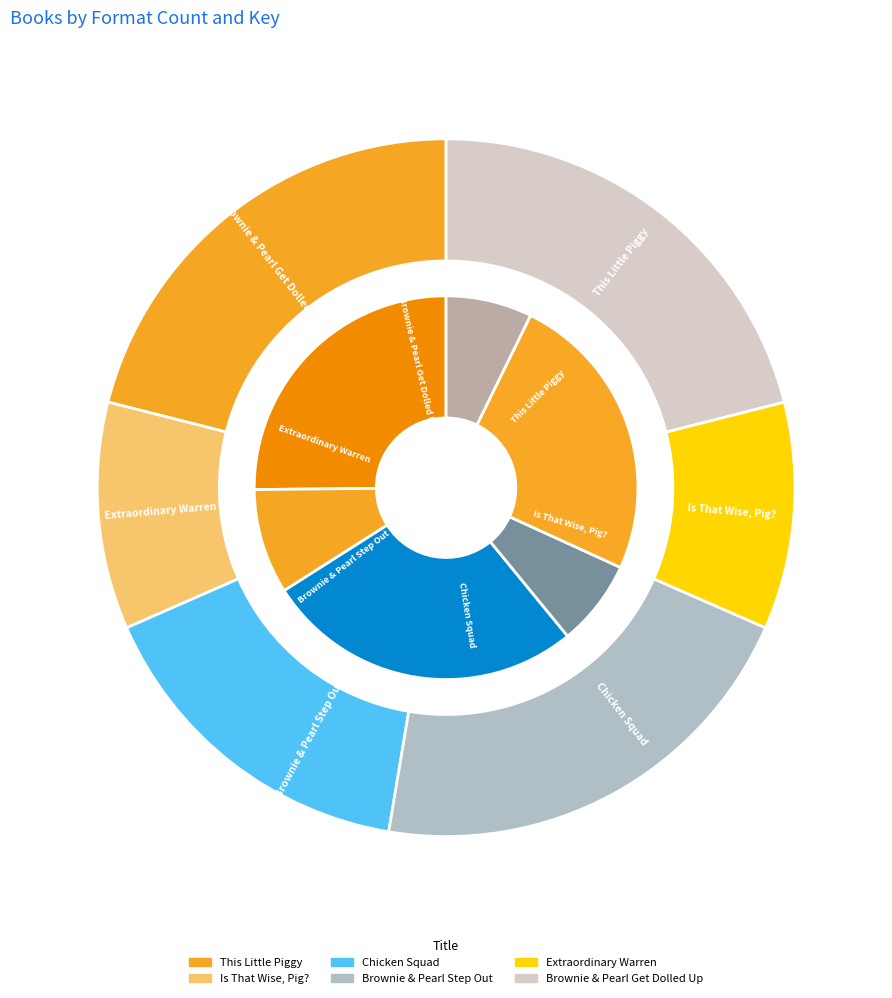

Does Brownie & Pearl Step Out represent more than half of the total?

No